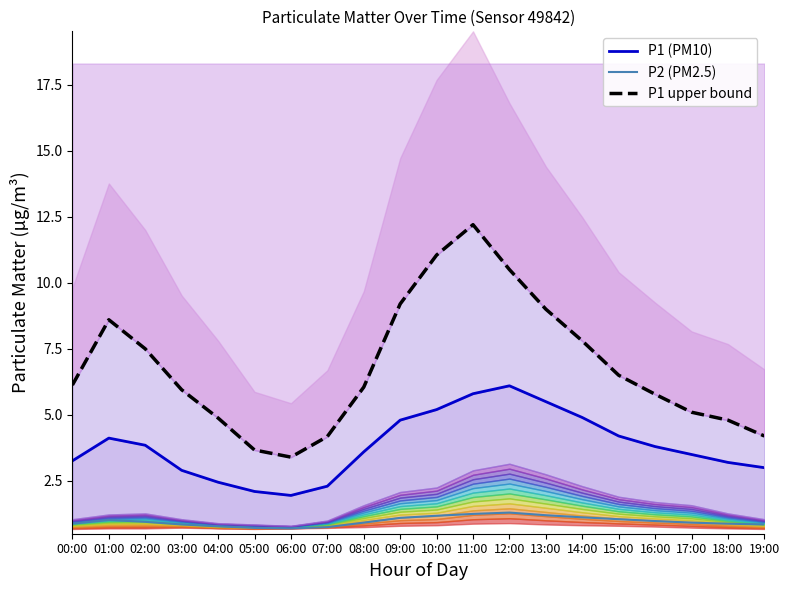

At which category does P1 (PM10) reach its first local valley?

06:00